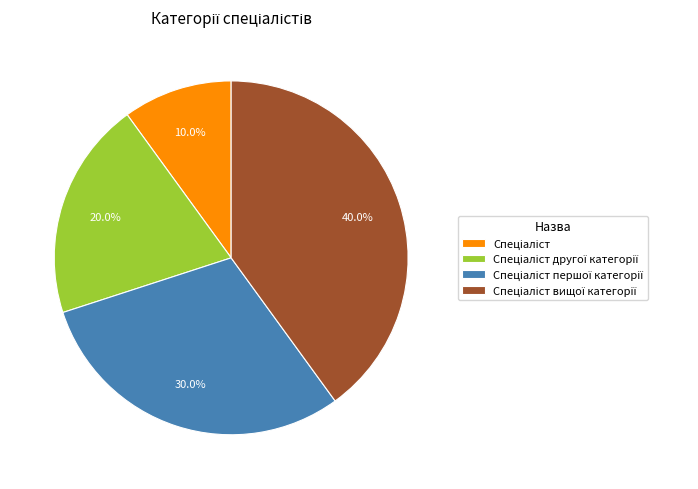

Does any single category account for the majority?

No